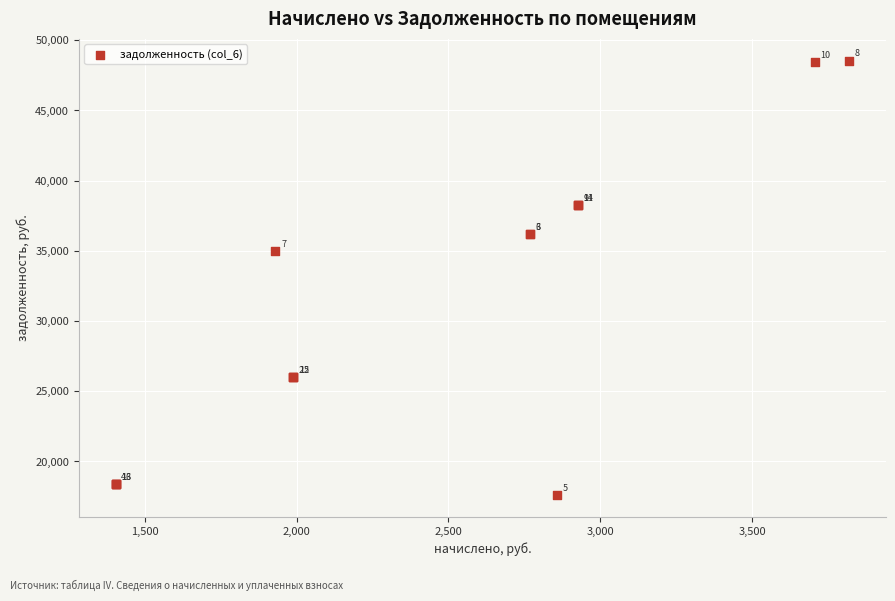

What Y value in the scatter plot is closest to 33073?

34968.3